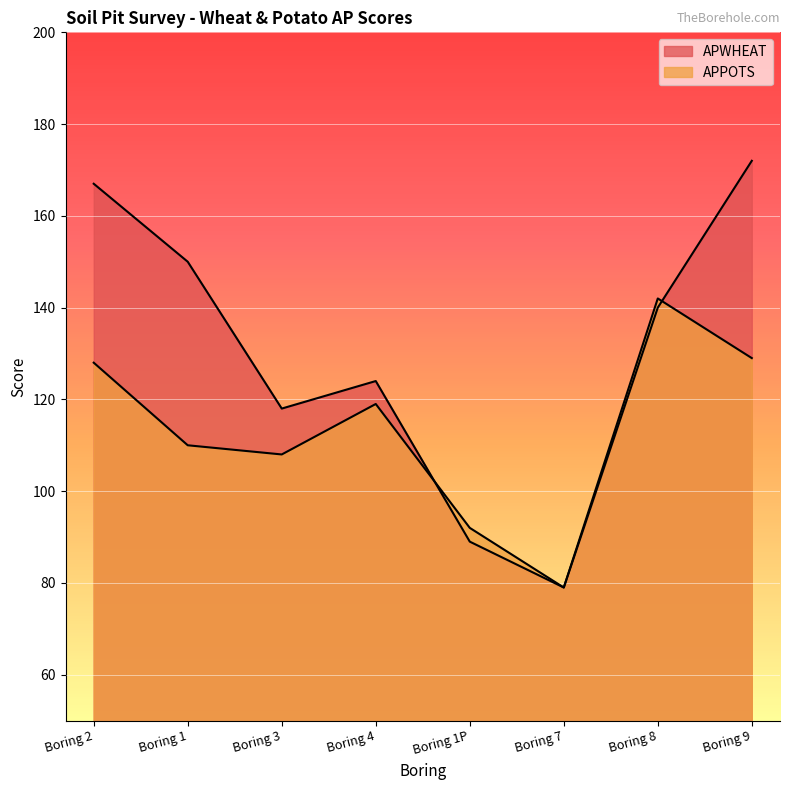

At which label does APWHEAT first exceed 140?

Boring 2